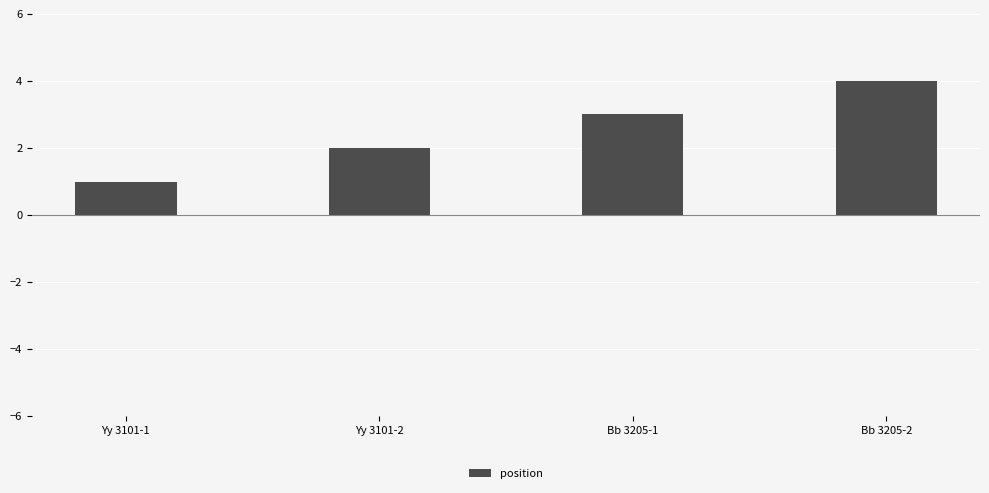

Between Yy 3101-2 and Bb 3205-1, which is larger?

Bb 3205-1